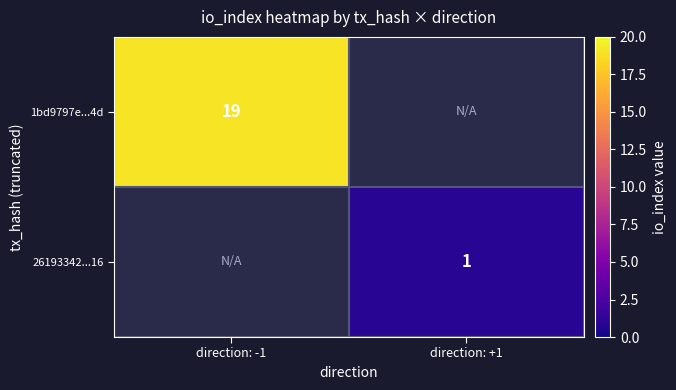

The value of 26193342...16 at direction: +1 is 2. True or false?

False